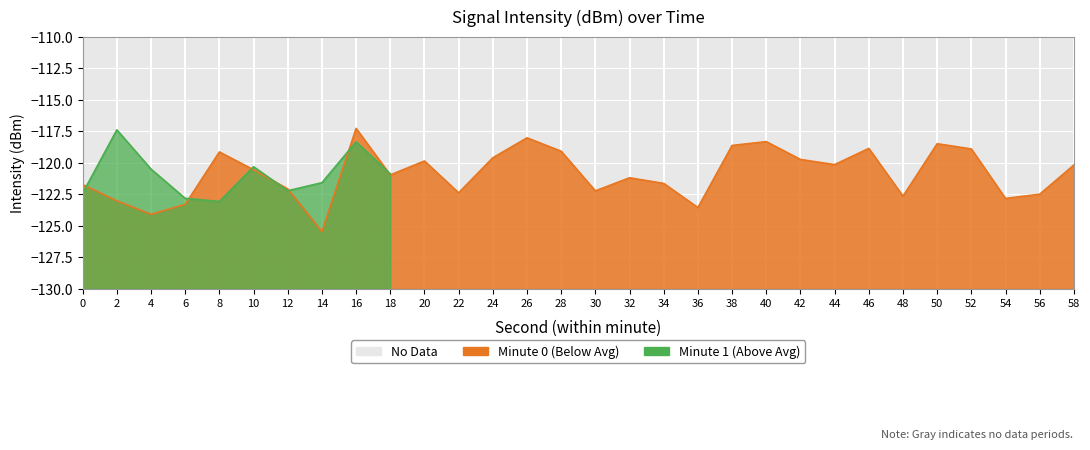

True or false: the data shows -117.3 at 16.

True